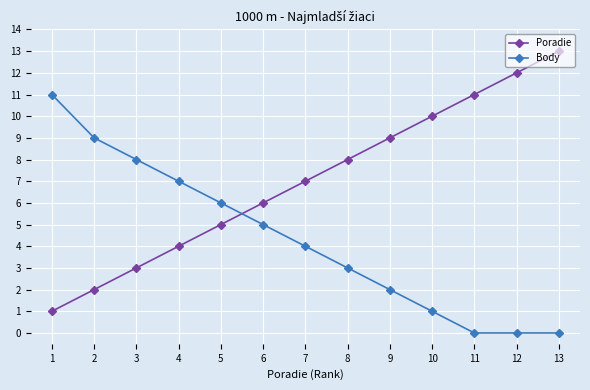

Reading left to right, transcribe all the data shown in this chart.

Poradie: 1	2	3	4	5	6	7	8	9	10	11	12	13
Body: 11	9	8	7	6	5	4	3	2	1	0	0	0